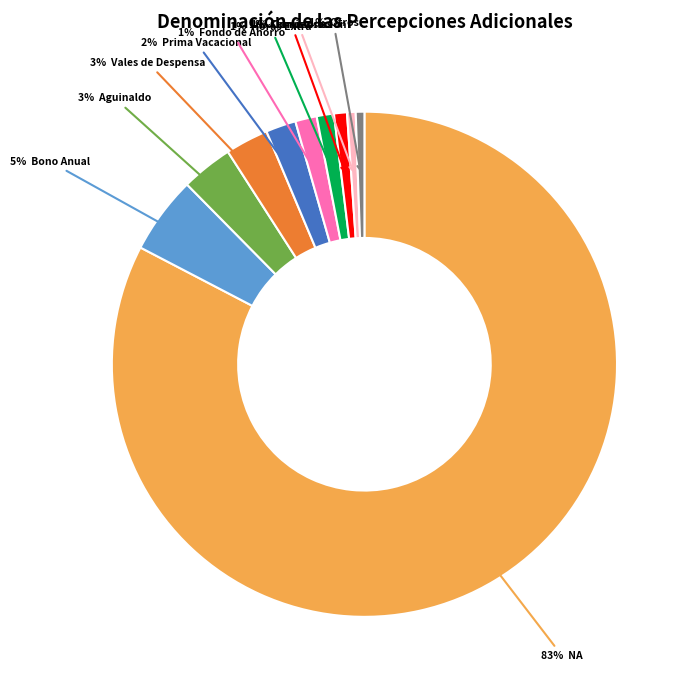

To the nearest percent, what is the average slice percentage?

10%